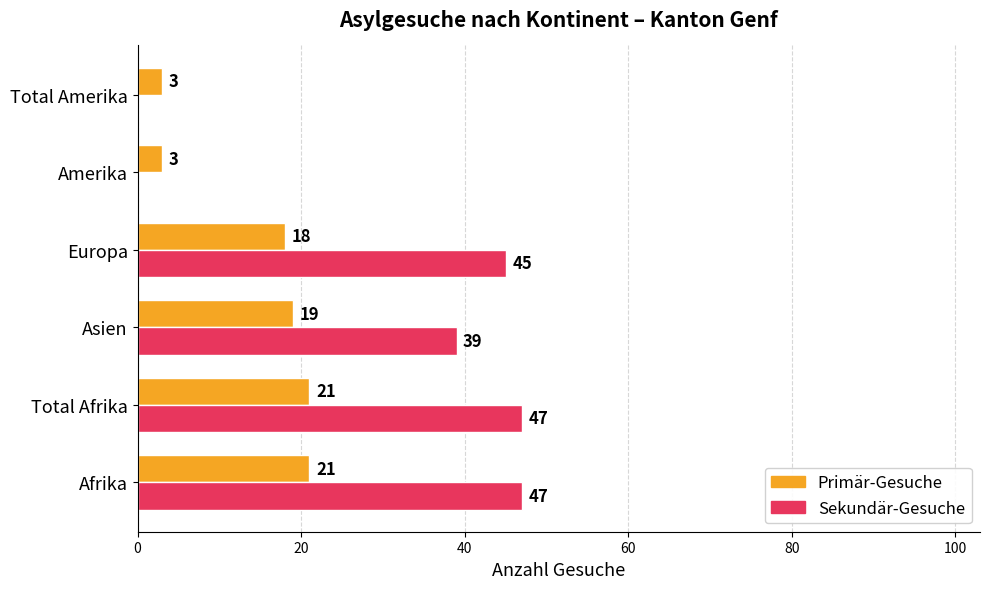

Count the Primär-Gesuche values in the range 3 to 21.

6